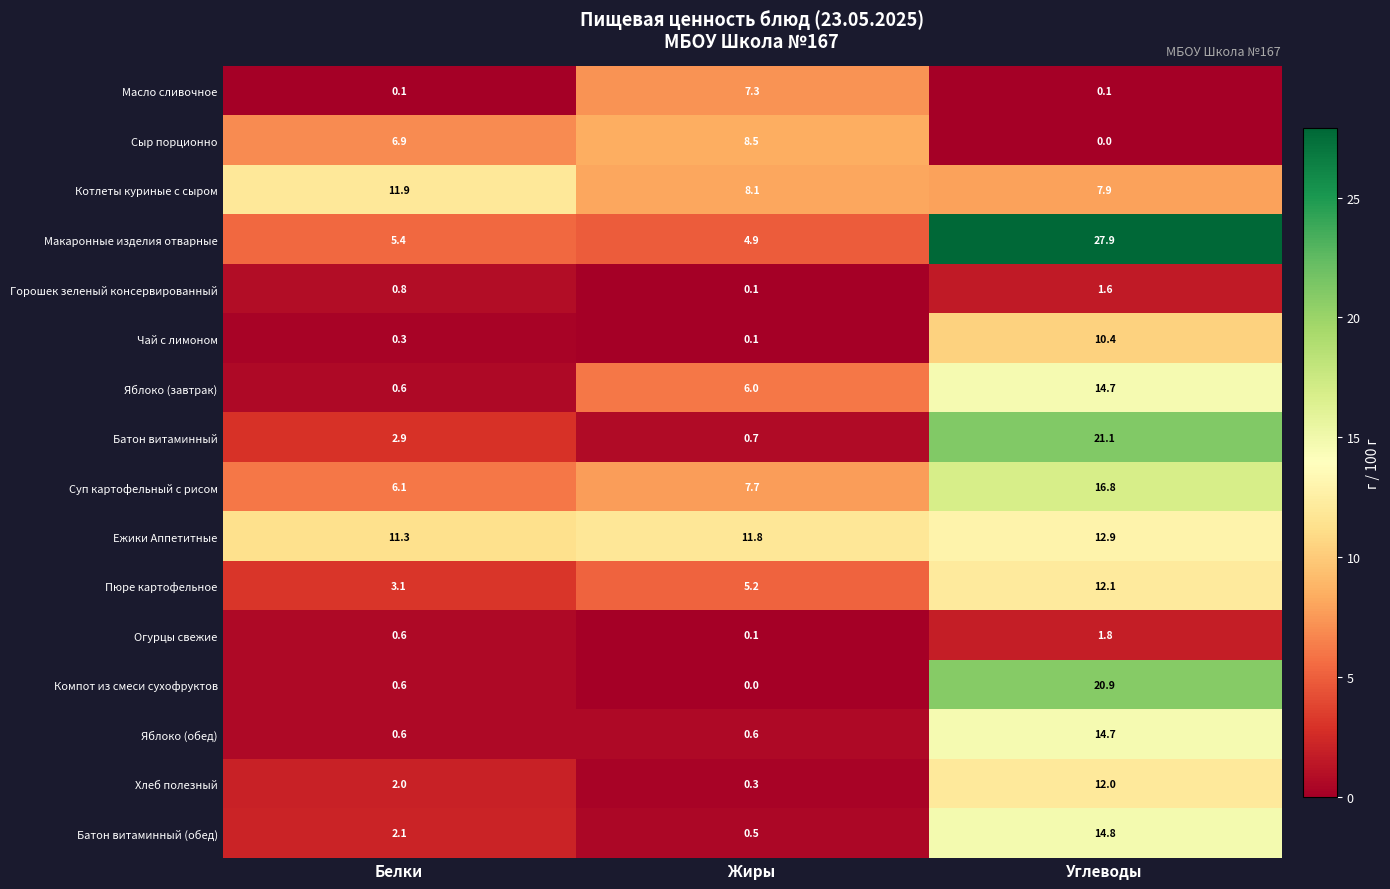

At which label is Батон витаминный (обед) closest to 7?

Белки